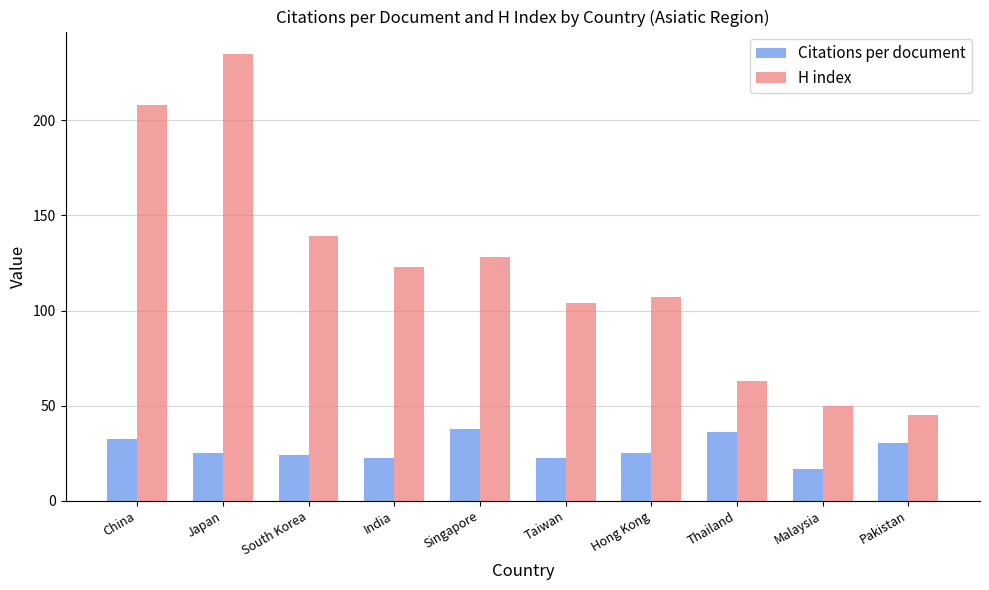

What is the average value of the Citations per document series?

27.2